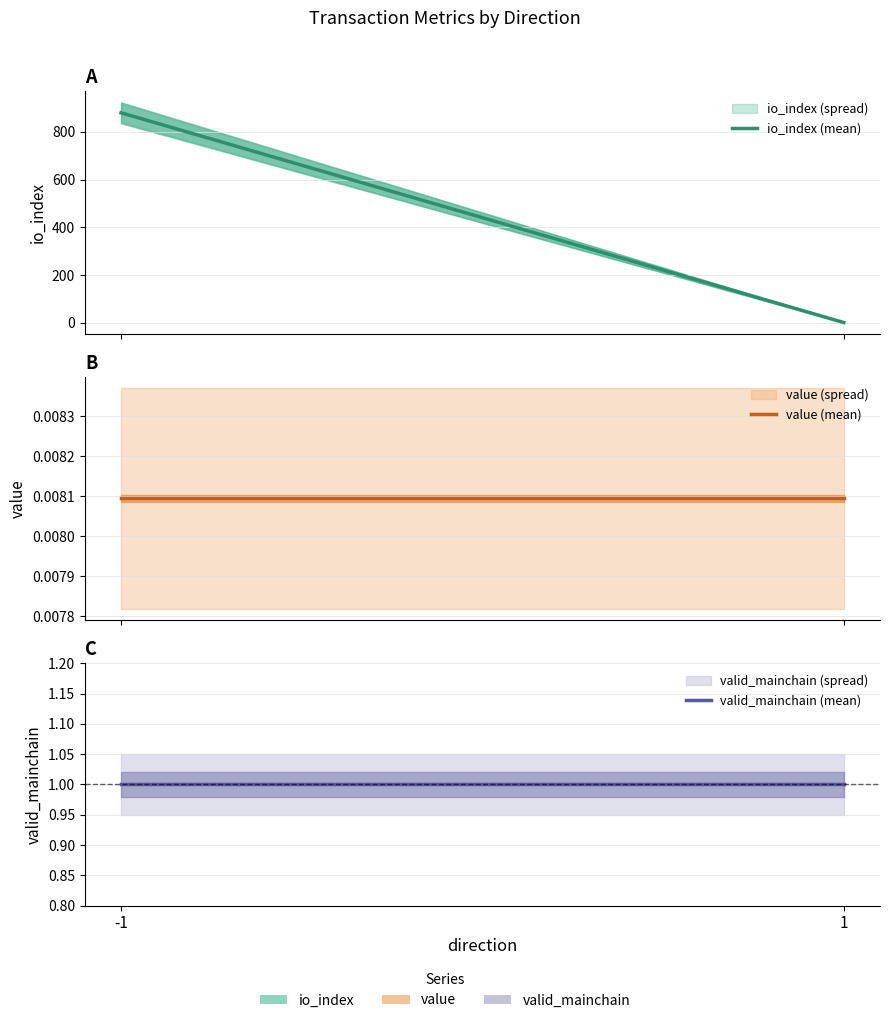

True or false: io_index (mean) has a value of 254.9 at -1.

False